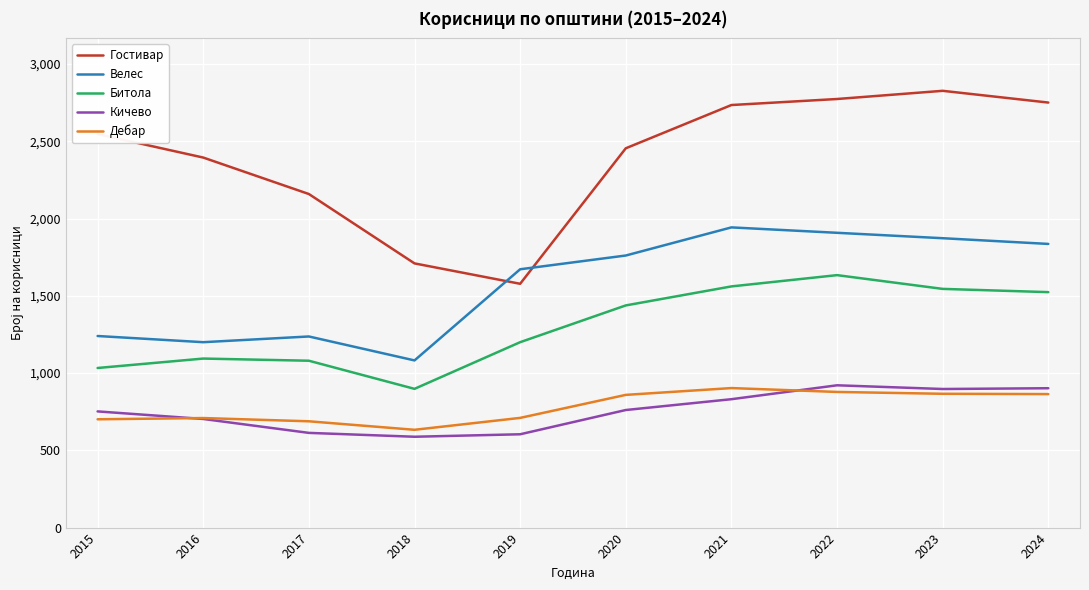

Which series has the largest total across all categories?

Гостивар